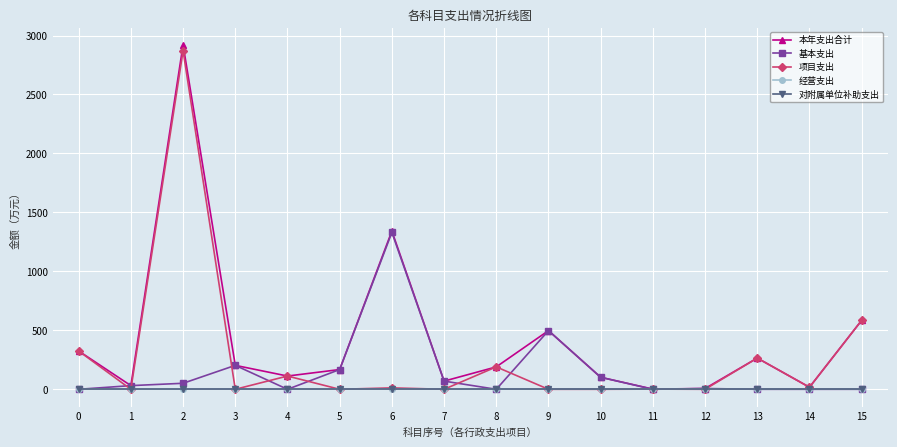

Reading right to left, what are all the values shown in this chart?

本年支出合计: 584.9	17.4	264.7	6.7	1.6	101.9	497.5	190.0	69.3	1342.3	167.5	112.4	202.9	2921.4	31.2	324.7
基本支出: 0.0	0.0	0.0	6.7	0.0	101.9	497.5	0.0	69.3	1330.3	167.5	0.0	202.9	51.0	31.2	0.0
项目支出: 584.9	17.4	264.7	0.0	1.6	0.0	0.0	190.0	0.0	12.0	0.0	112.4	0.0	2870.4	0.0	324.7
经营支出: 0.0	0.0	0.0	0.0	0.0	0.0	0.0	0.0	0.0	0.0	0.0	0.0	0.0	0.0	0.0	0.0
对附属单位补助支出: 0.0	0.0	0.0	0.0	0.0	0.0	0.0	0.0	0.0	0.0	0.0	0.0	0.0	0.0	0.0	0.0